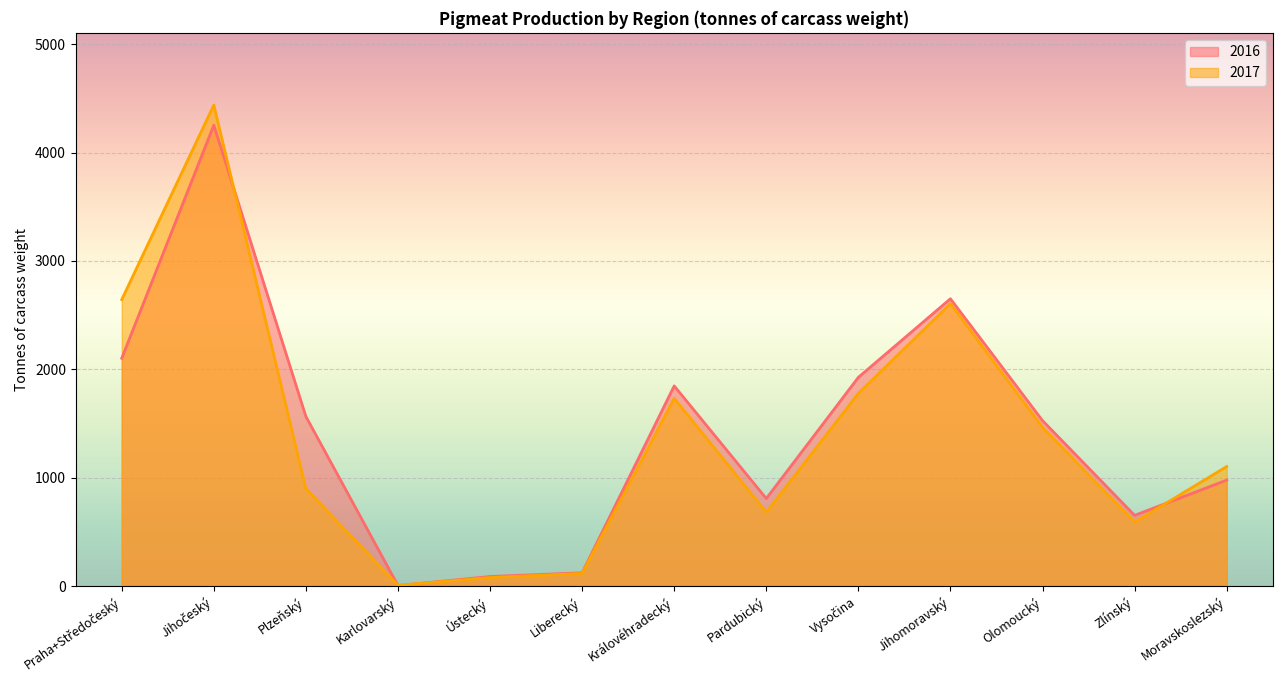

Which series has the largest total across all categories?

2016